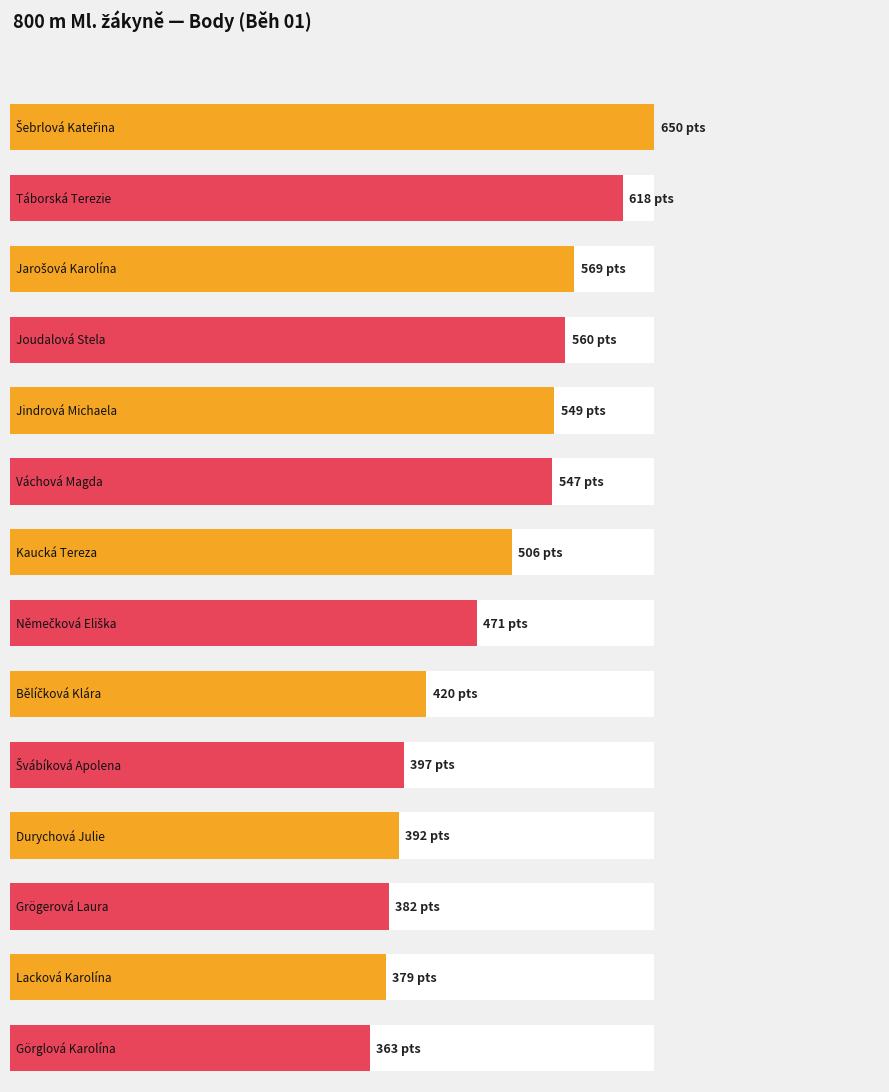

Reading left to right, list all the values displayed in this chart.

650	618	569	560	549	547	506	471	420	397	392	382	379	363